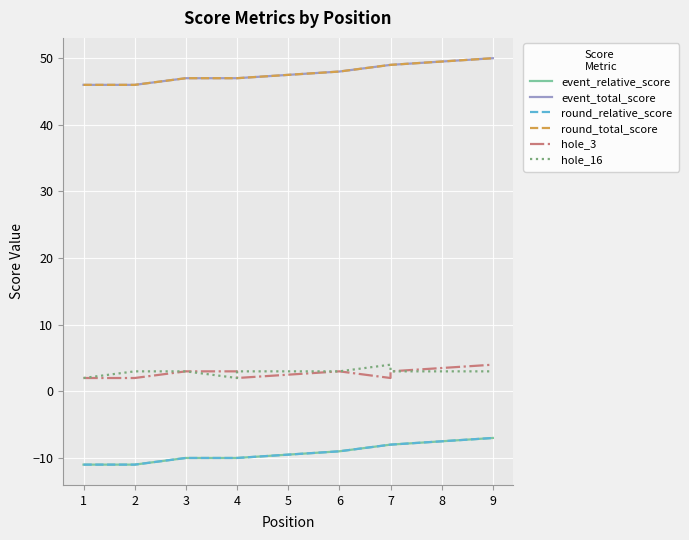

What is the value of the hole_3 point at the 7th from the left?

2